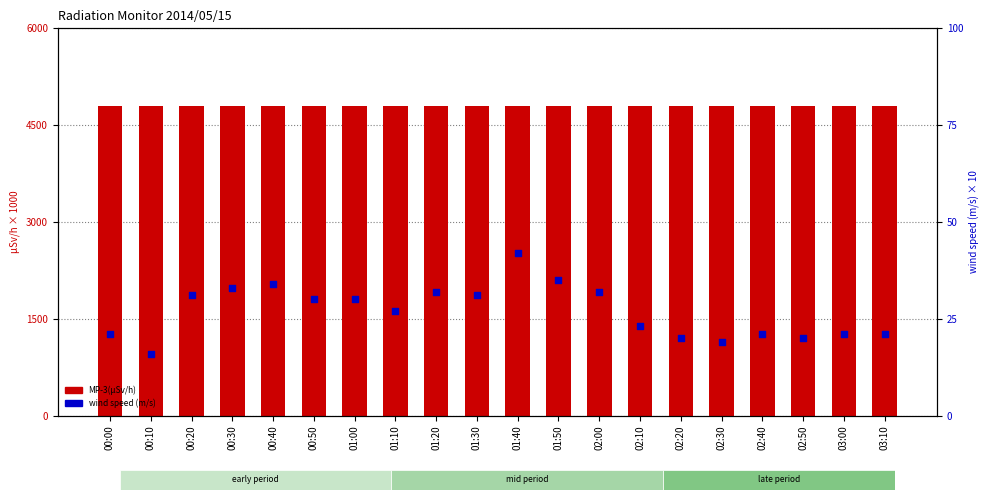

Which series reaches the maximum Y coordinate?

MP-3(μSv/h)